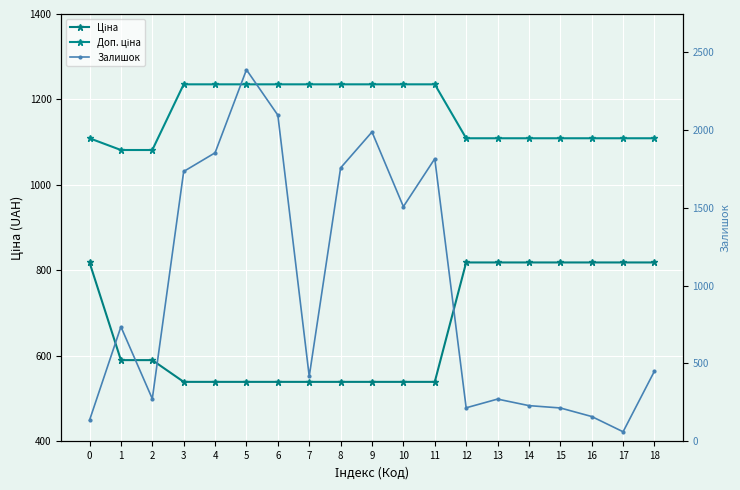

How many interior local peaks does the Залишок series have?

5